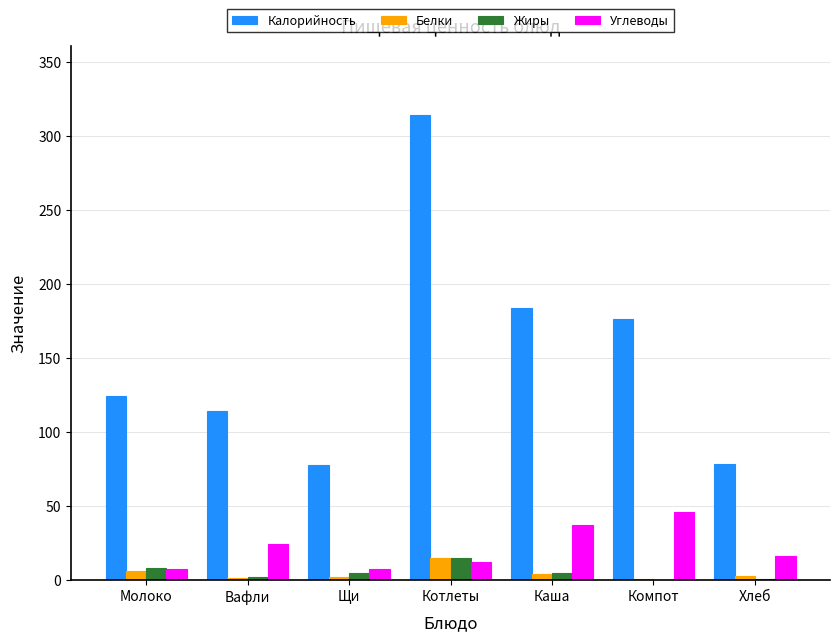

Which series has the largest total across all categories?

Калорийность